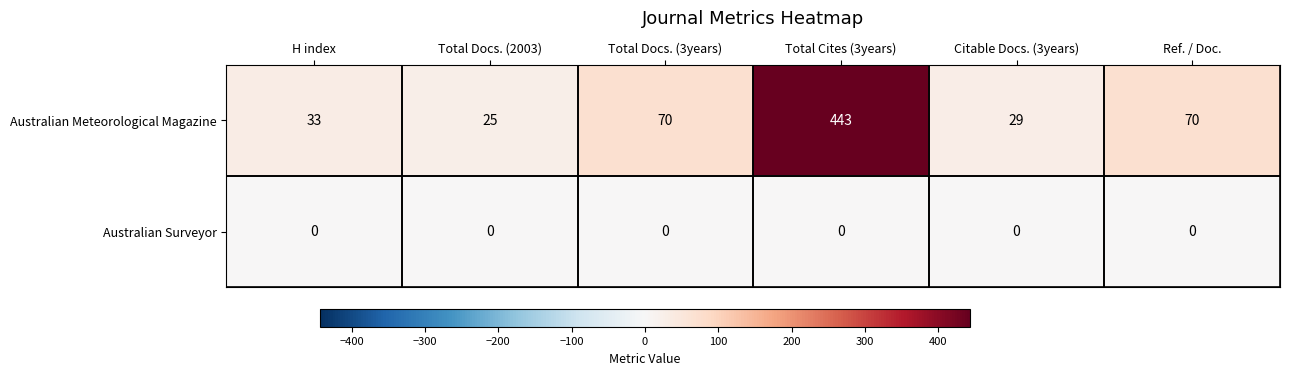

At which label does Australian Meteorological Magazine reach its minimum?

Total Docs. (2003)